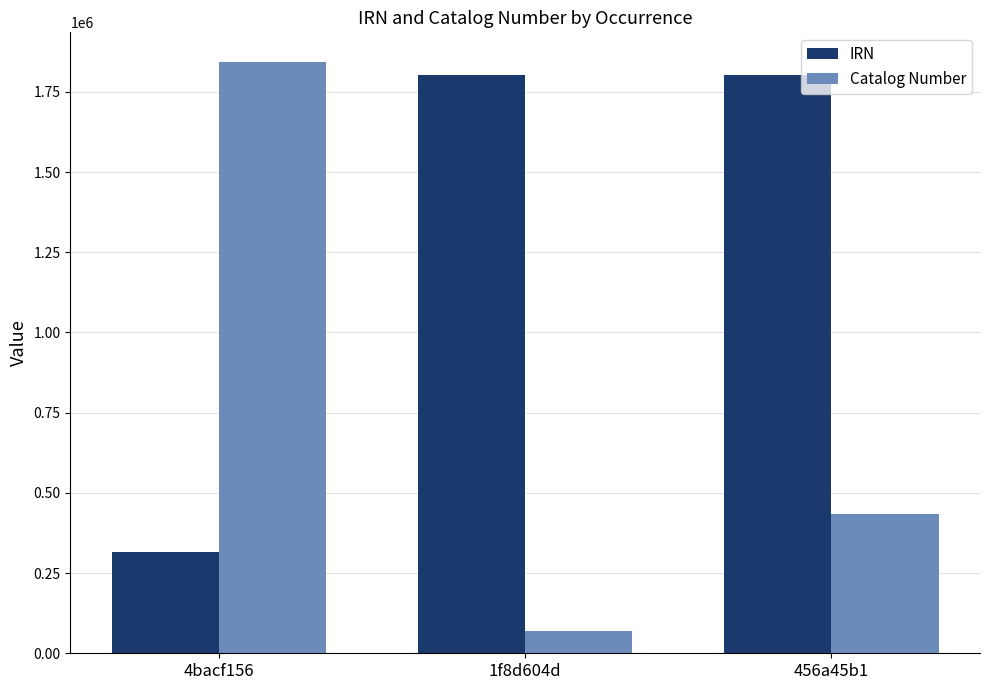

What position from the right is 456a45b1?

1